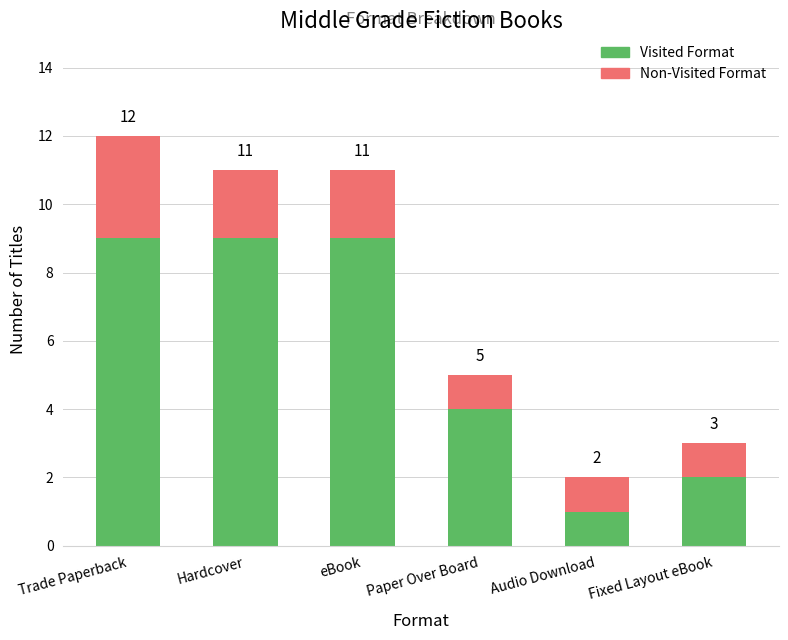

Rank the series by their maximum value, from highest to lowest.

Visited Format, Non-Visited Format